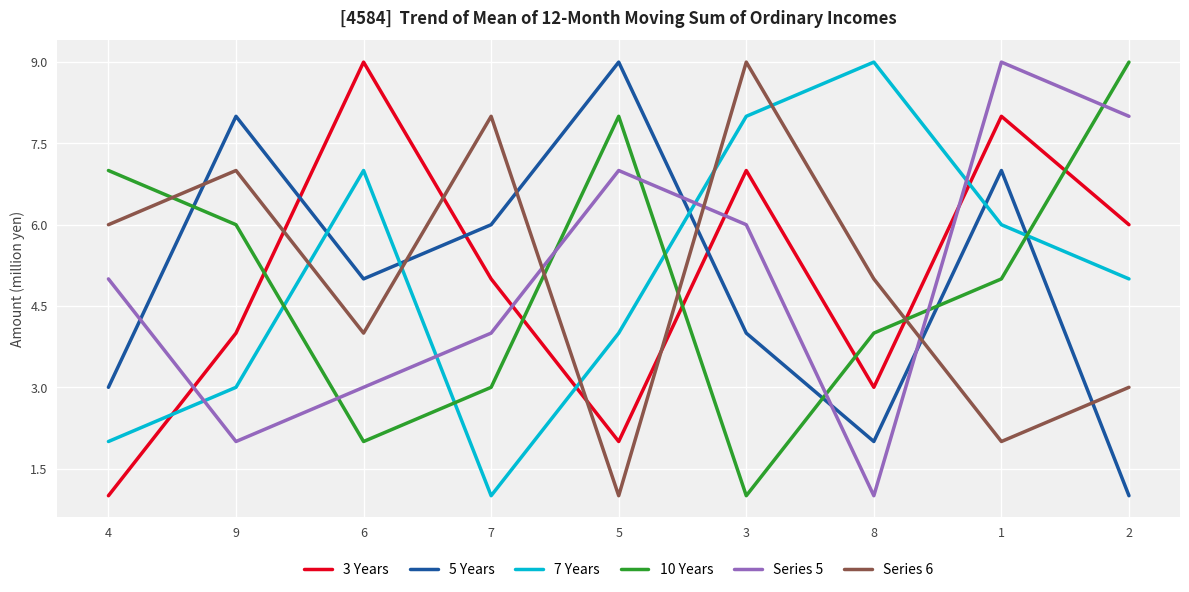

At which label is 10 Years closest to 5?

1